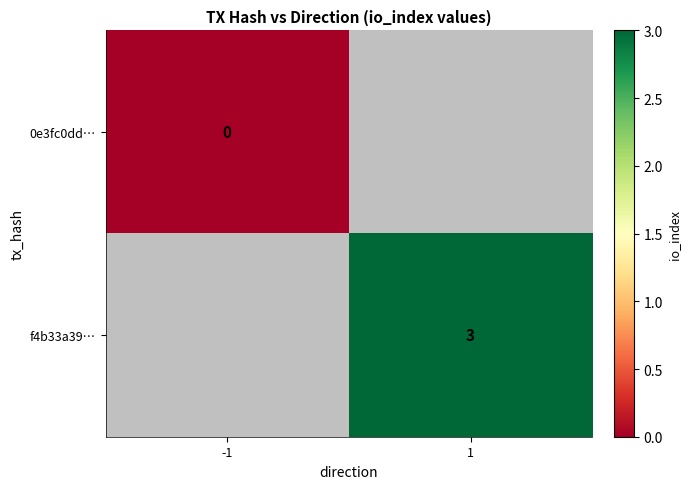

True or false: f4b33a39… has a value of 4 at 1.

False